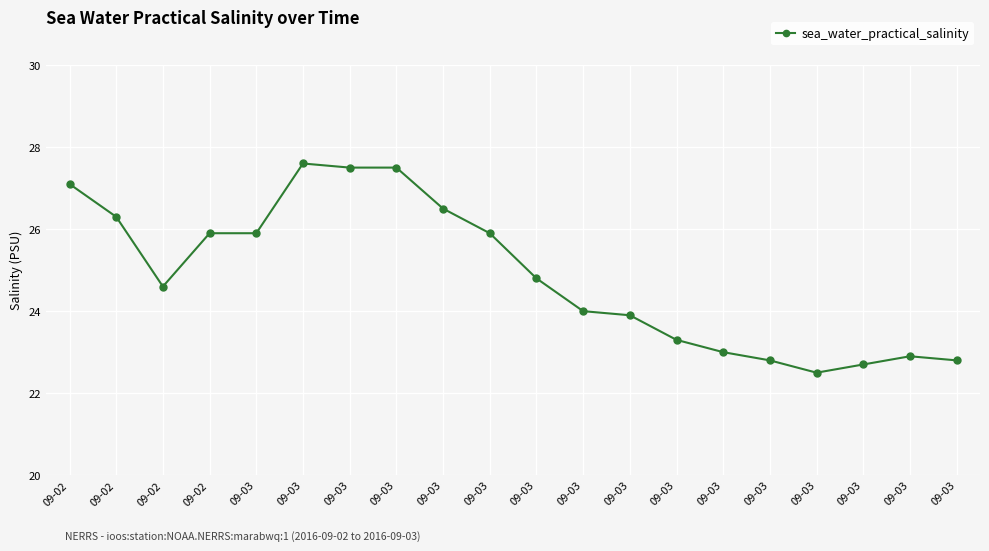

Count the number of data series in this chart.

1